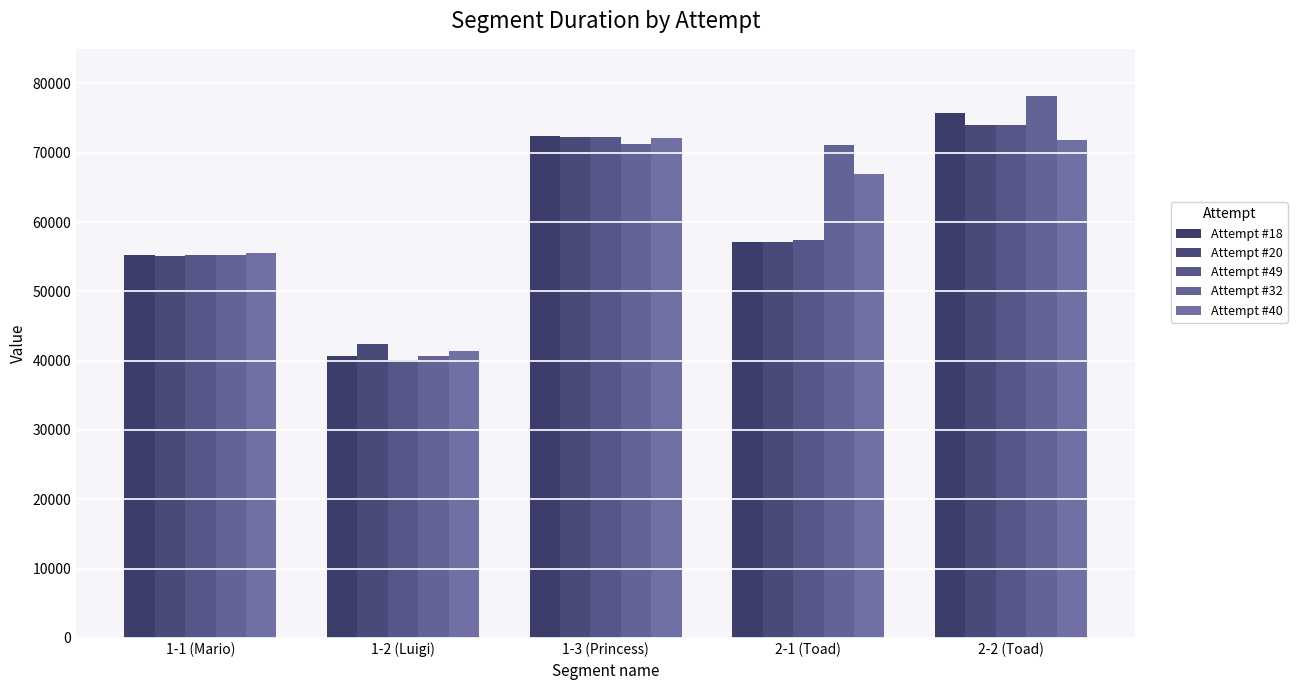

Rank the categories by Attempt #18 value from highest to lowest.

2-2 (Toad), 1-3 (Princess), 2-1 (Toad), 1-1 (Mario), 1-2 (Luigi)